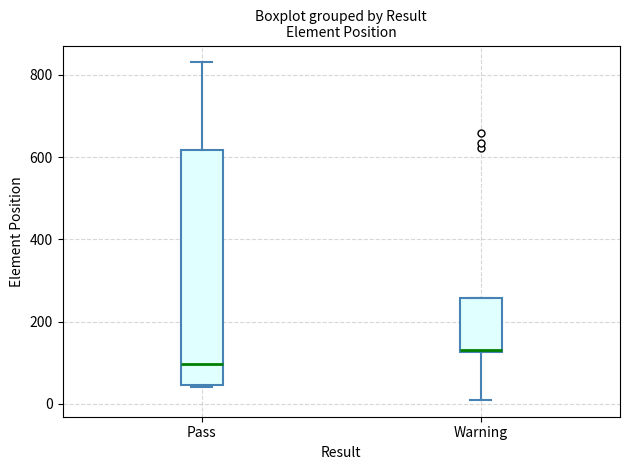

Comparing the boxes themselves (not the whiskers), which one is the tallest?

Pass